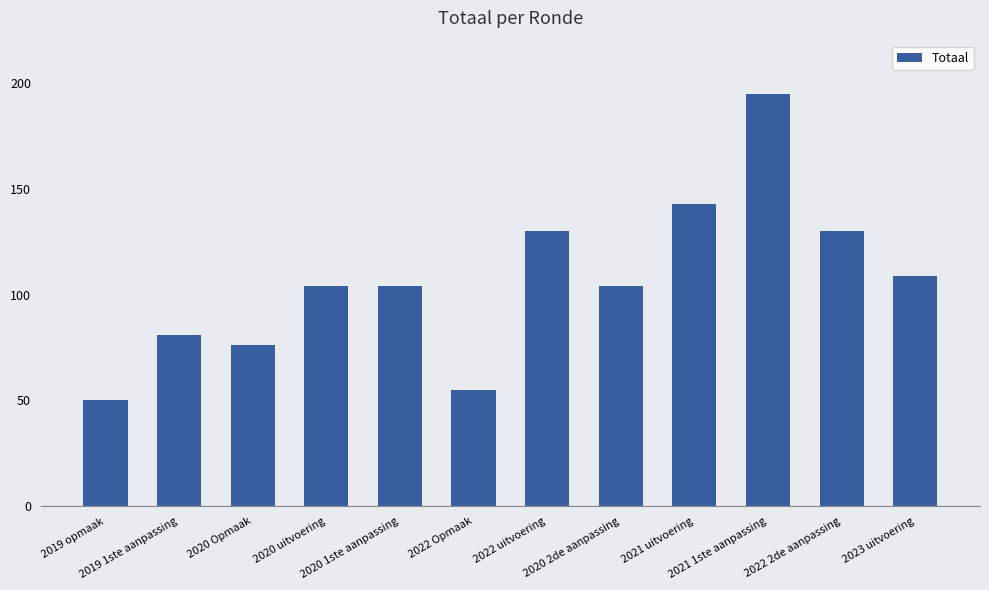

Reading right to left, what are all the values shown in this chart?

109	130	195	143	104	130	55	104	104	76	81	50